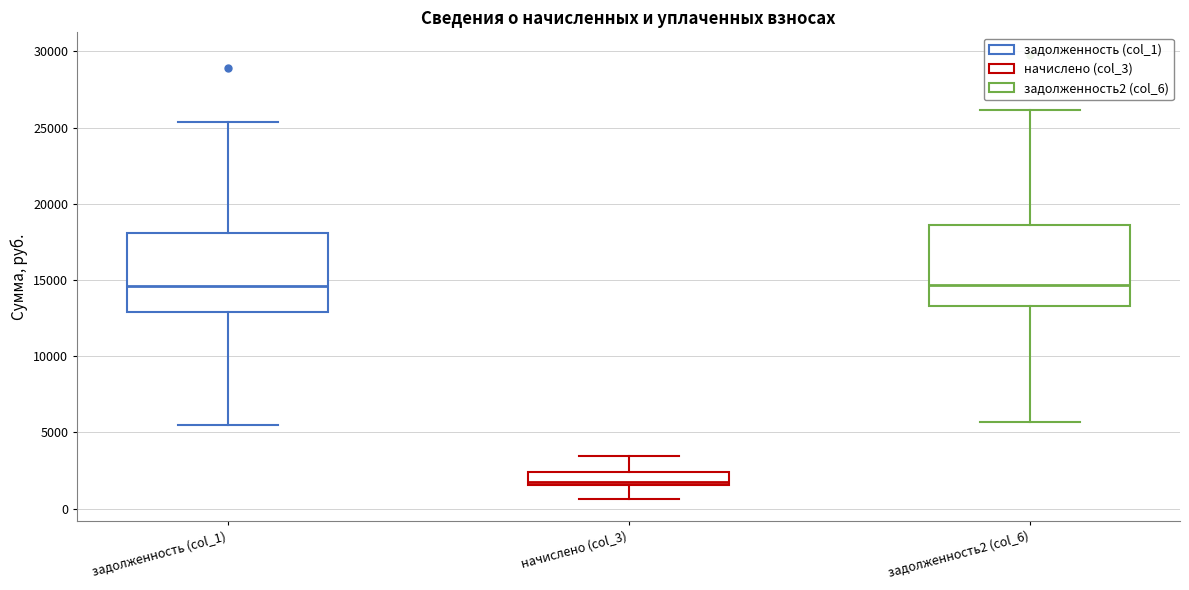

Reading left to right, transcribe this box plot: for each box, give where its median line is, the range the box spans, and where its two whiskers end, as read against the y-axis. The values are not printed on the chart, so give them approximately, as read against the axis.

задолженность (col_1): median 14500, box 13000 to 18000, whiskers 5500 to 25500
начислено (col_3): median 1500 (just above the box's lower edge), box 1500 to 2500, whiskers 500 to 3500
задолженность2 (col_6): median 14500, box 13500 to 18500, whiskers 5500 to 26000